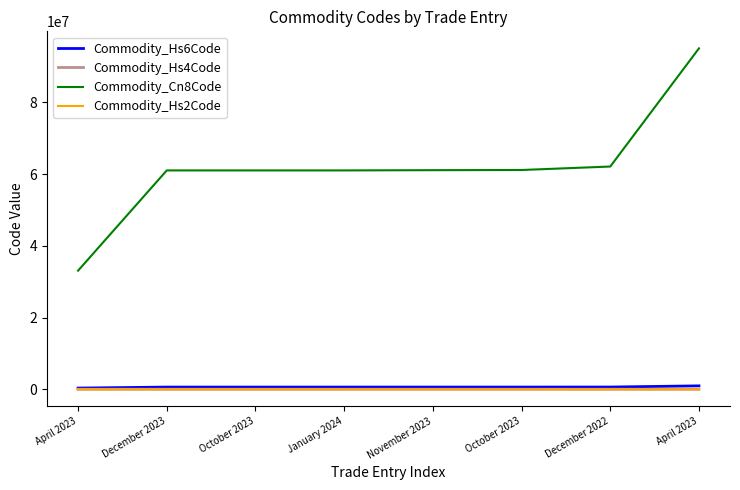

How many lines are shown in the chart?

4